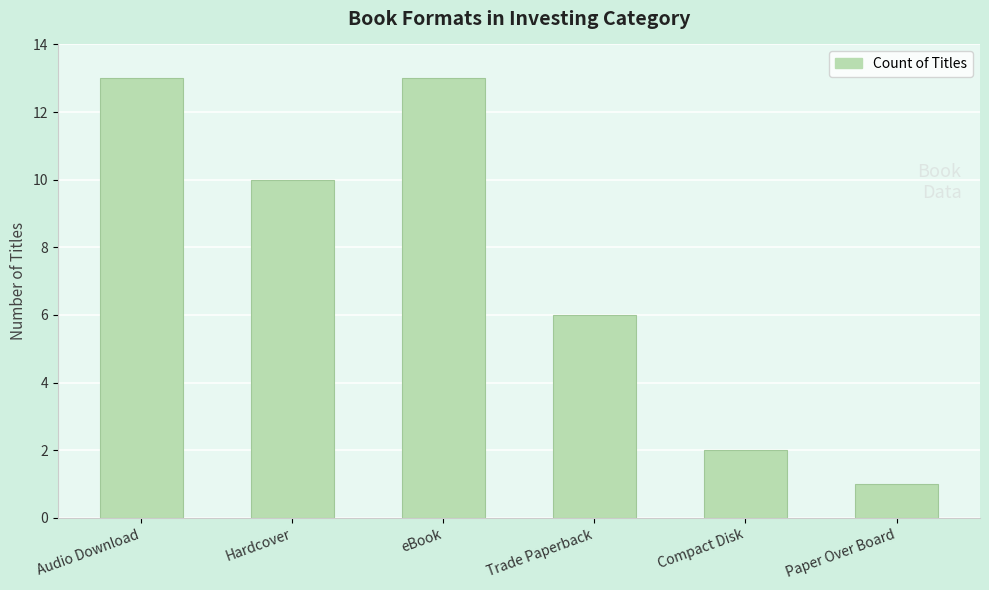

The chart shows a value of 8 at Trade Paperback. True or false?

False